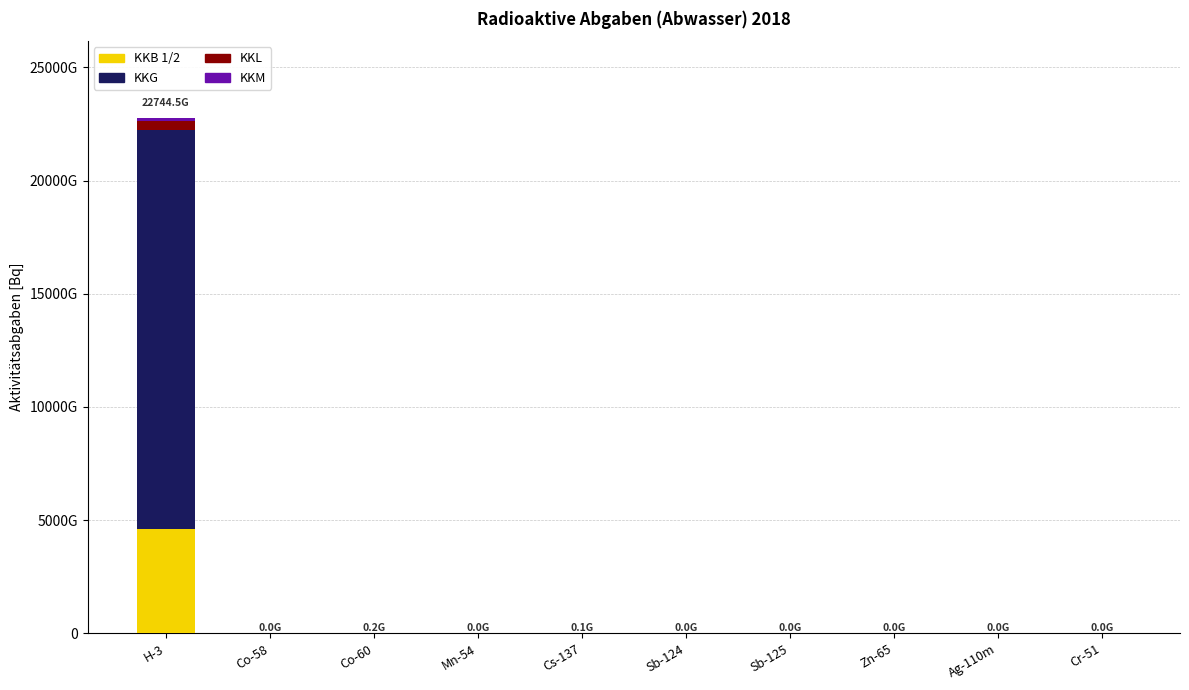

Does the chart contain stacked bars?

Yes